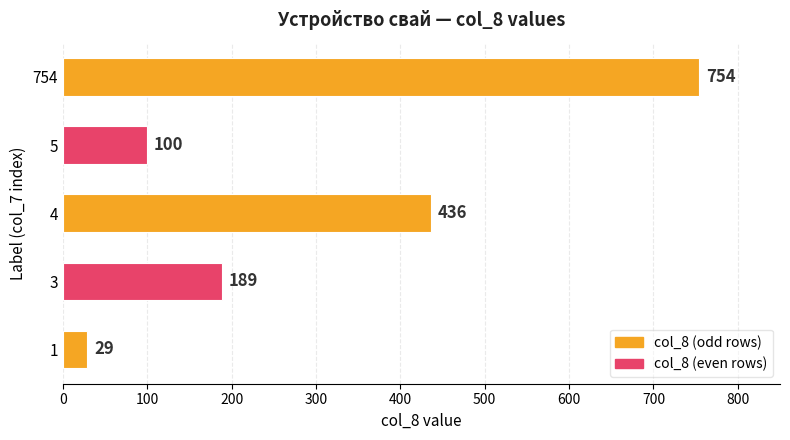

The value at 4 is 196. True or false?

False